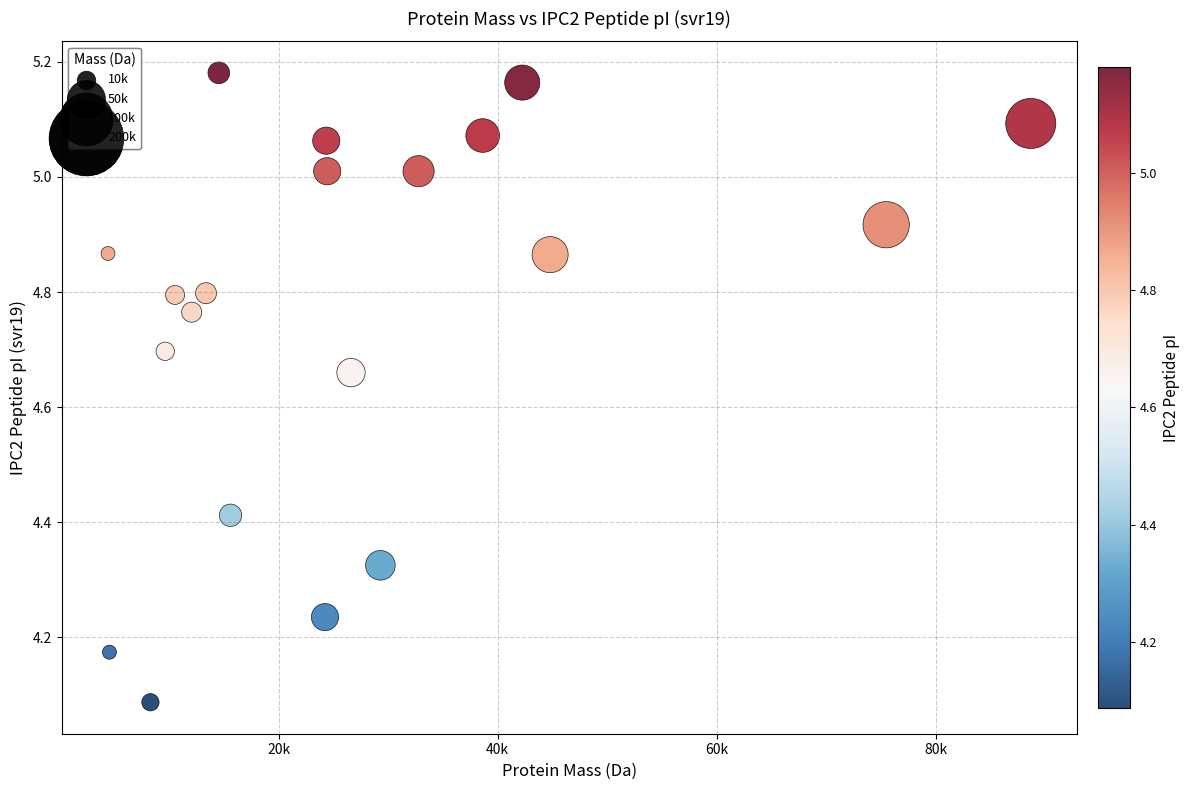

What is the range of Y values (max minus min)?

1.1